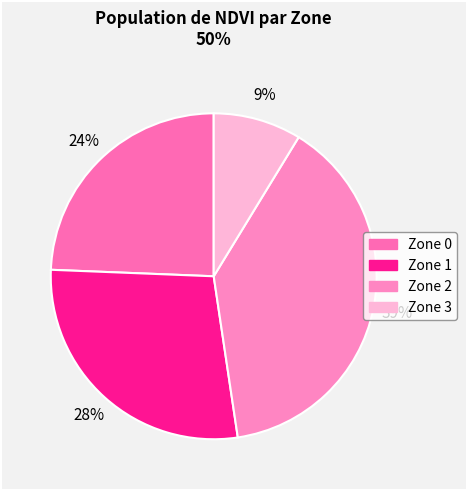

To the nearest percent, what portion does Zone 2 represent?

39%